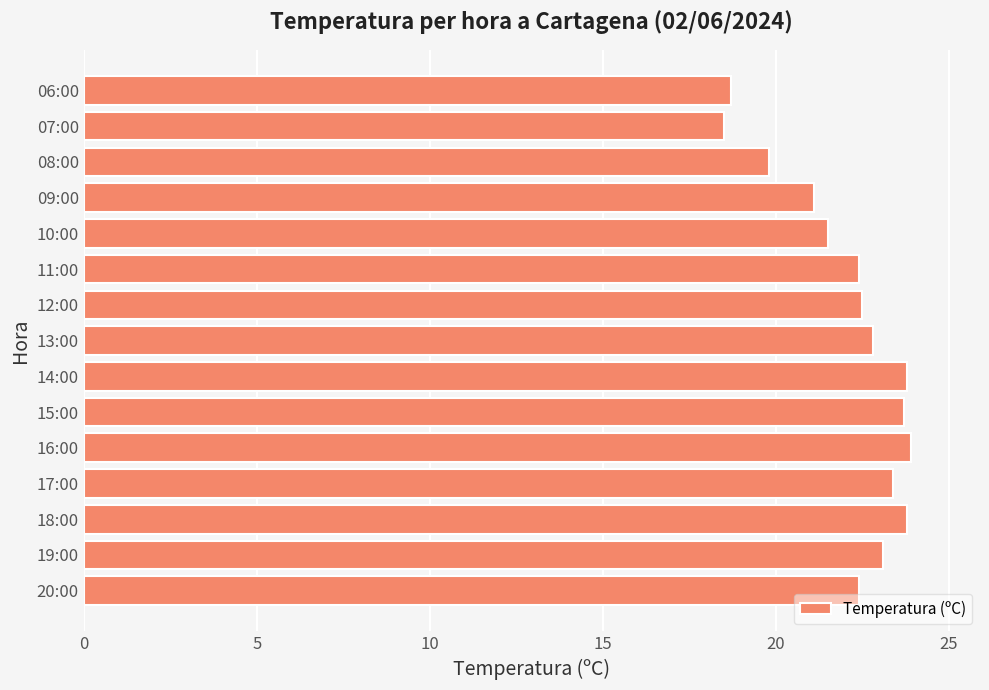

What is the change in value from 14:00 to 12:00?

-1.3